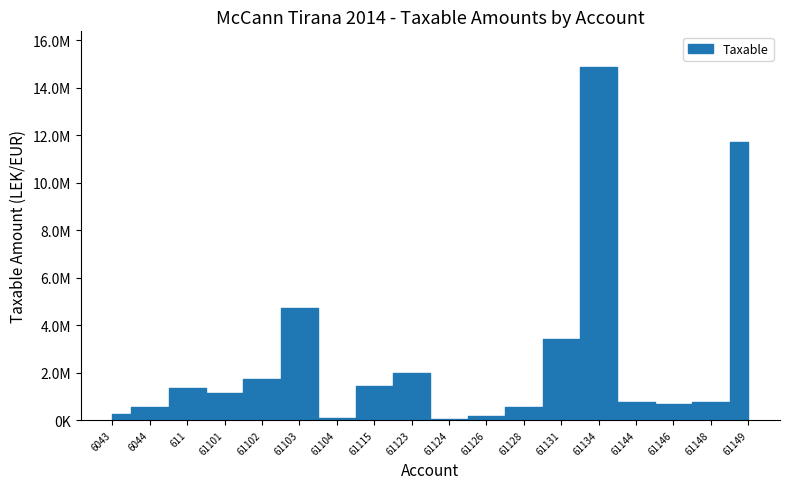

Rank the categories by value from lowest to highest.

61124, 61104, 61126, 6043, 61128, 6044, 61146, 61148, 61144, 61101, 611, 61115, 61102, 61123, 61131, 61103, 61149, 61134